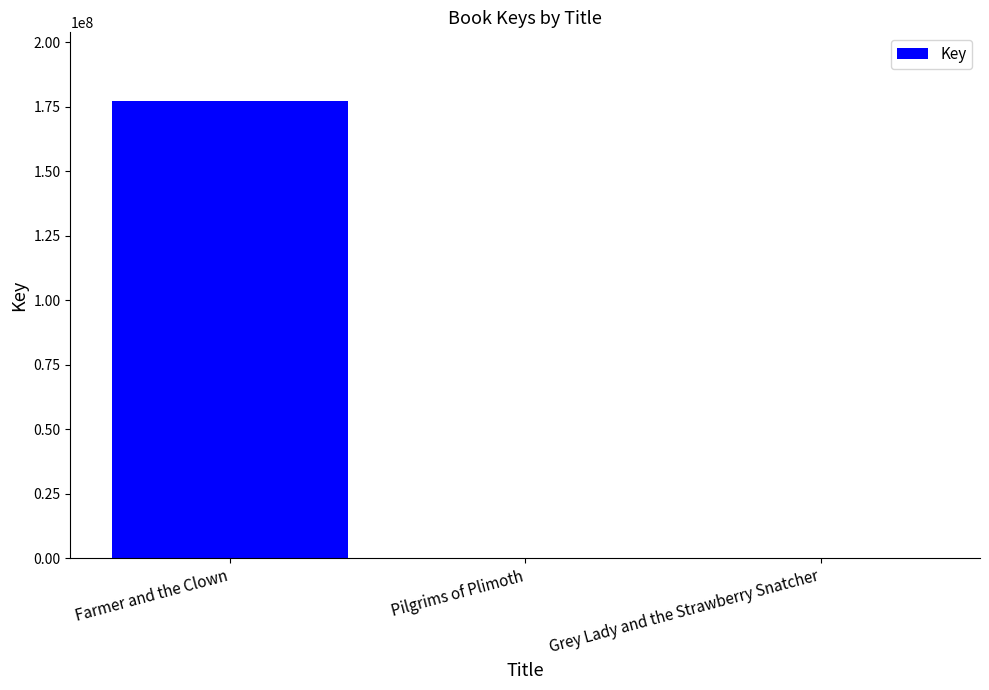

Is it true that the value at Farmer and the Clown is 58768308?

False